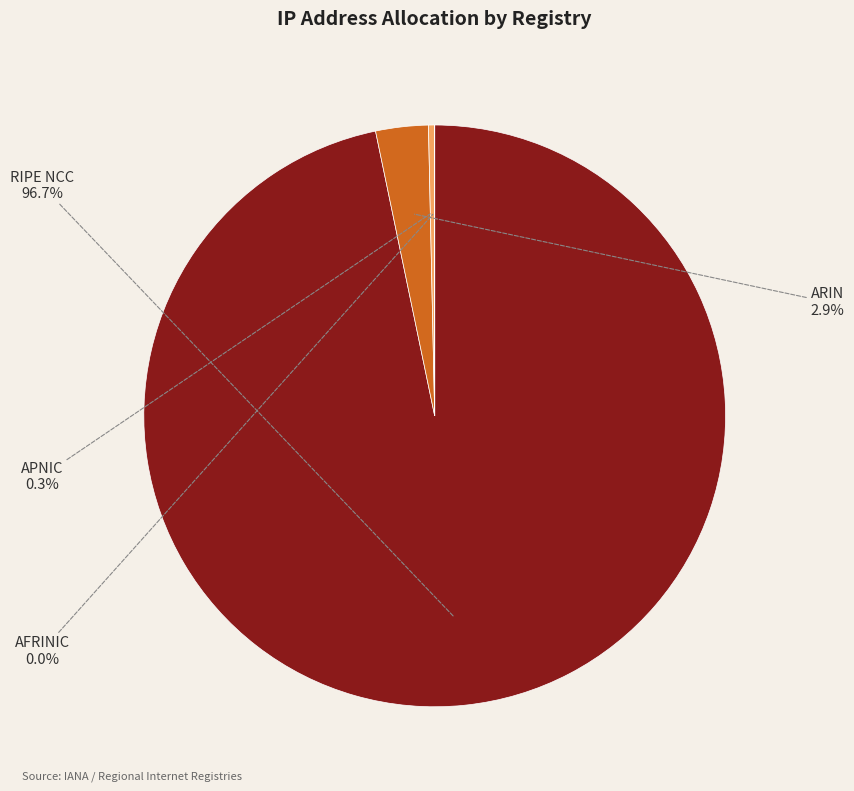

Combined, what portion of the pie is APNIC and RIPE NCC?

97.1%